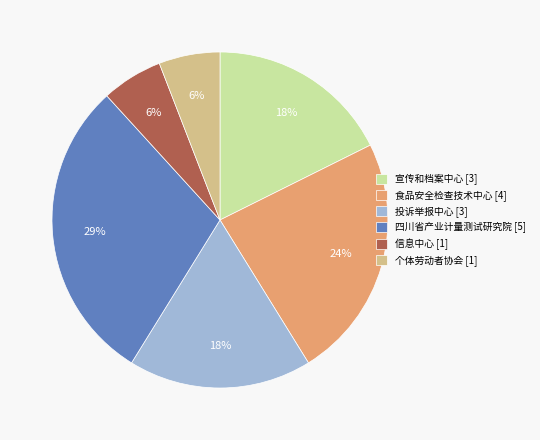

The 宣传和档案中心 [3] slice represents 18% of the pie. True or false?

True